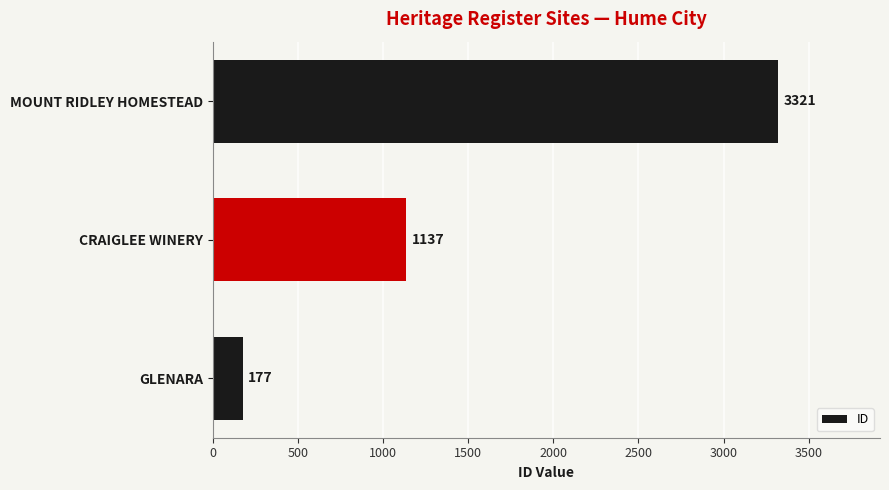

What is the change in value from CRAIGLEE WINERY to MOUNT RIDLEY HOMESTEAD?

+2184